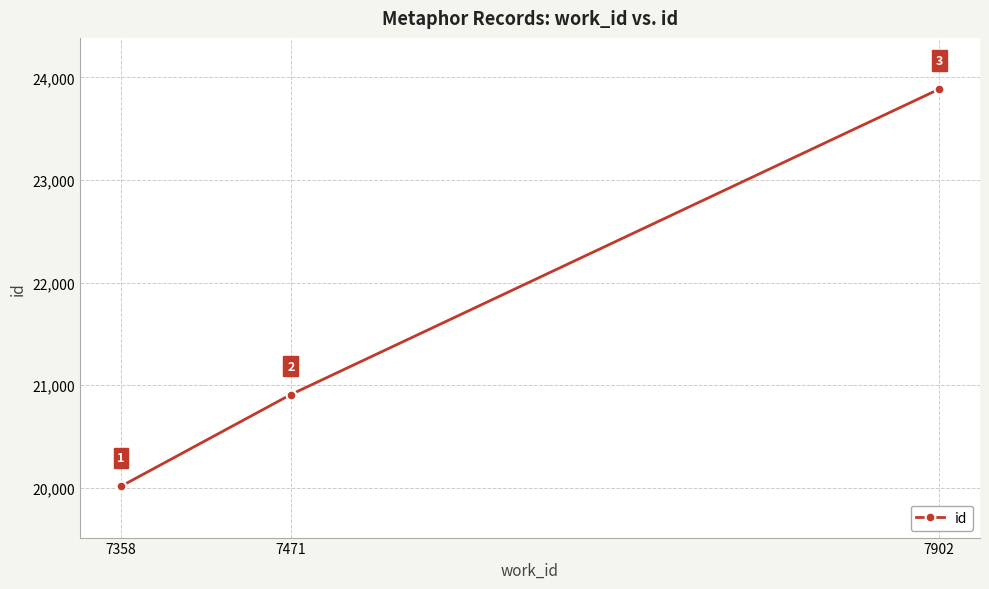

Which label corresponds to the largest value in the chart?

7902